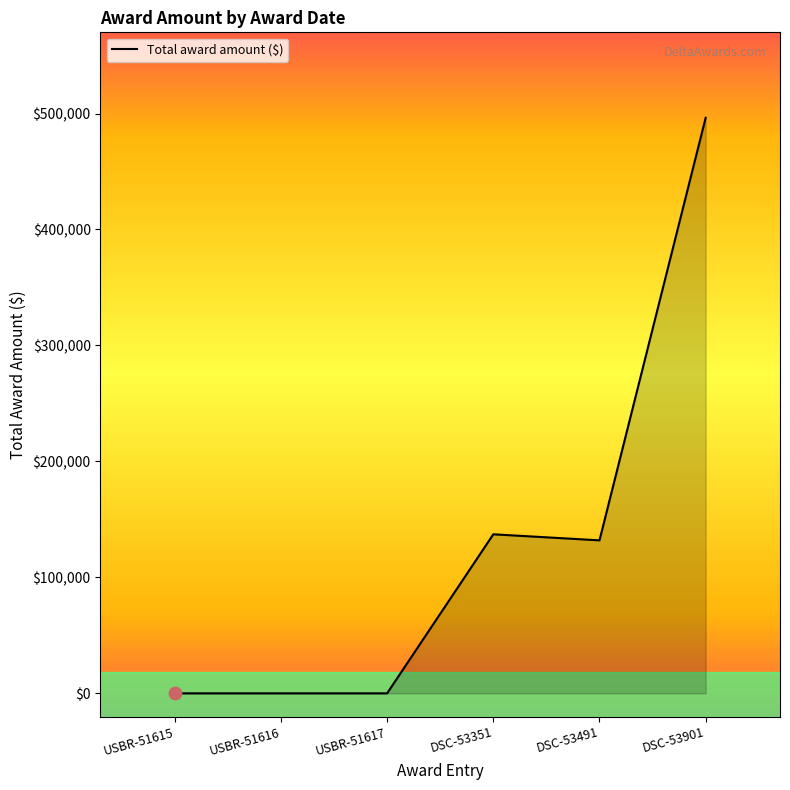

Is it true that Total award amount ($) equals 787766.6 at DSC-53901?

False